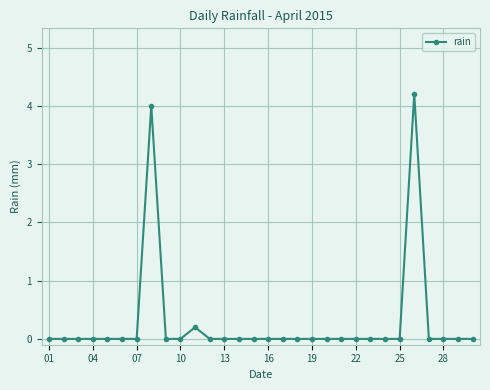

What is the average value?

0.3